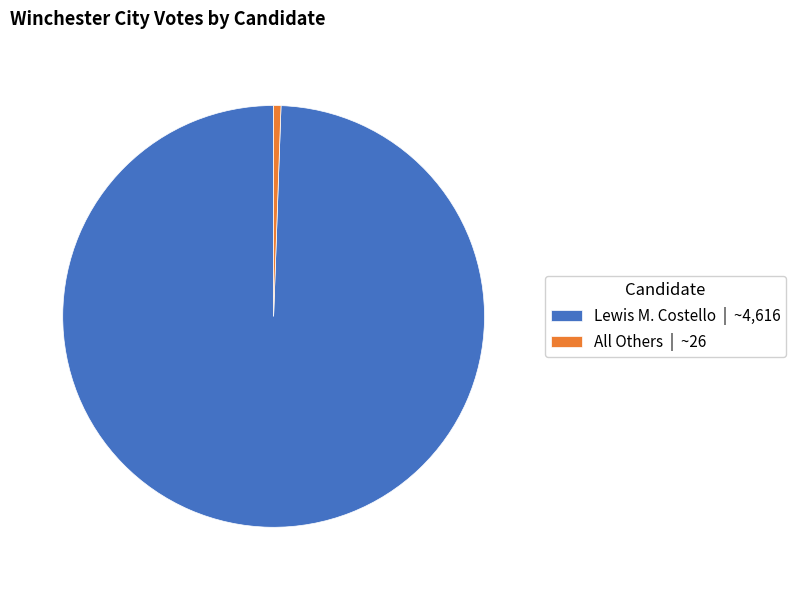

What is the majority slice?

Lewis M. Costello